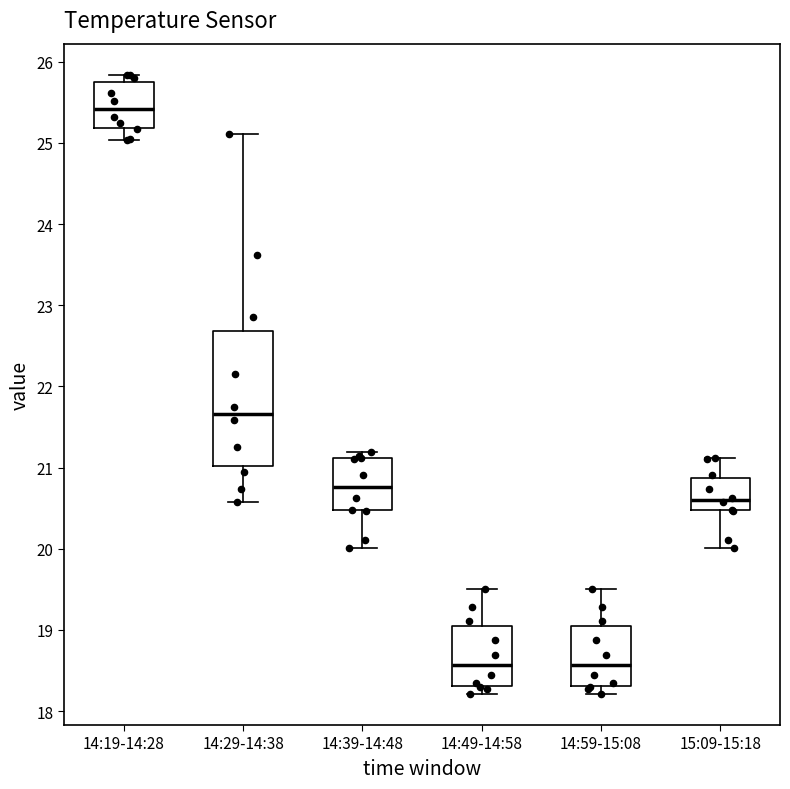

Reading left to right, read every box against the y-axis: the position of its median line, the range the box covers, and the ends of its whiskers. The values are not printed on the chart, so give them approximately, as read against the axis.

14:19-14:28: median 25.4, box 25.2 to 25.8, whiskers 25.0 to 25.8 (just above the box's upper edge)
14:29-14:38: median 21.7, box 21.0 to 22.7, whiskers 20.6 to 25.1
14:39-14:48: median 20.8, box 20.5 to 21.1, whiskers 20.0 to 21.2
14:49-14:58: median 18.6, box 18.3 to 19.1, whiskers 18.2 to 19.5
14:59-15:08: median 18.6, box 18.3 to 19.1, whiskers 18.2 to 19.5
15:09-15:18: median 20.6, box 20.5 to 20.9, whiskers 20.0 to 21.1